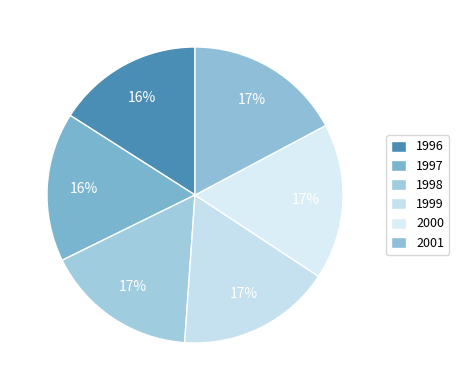

What is the smallest slice in the pie chart?

1996